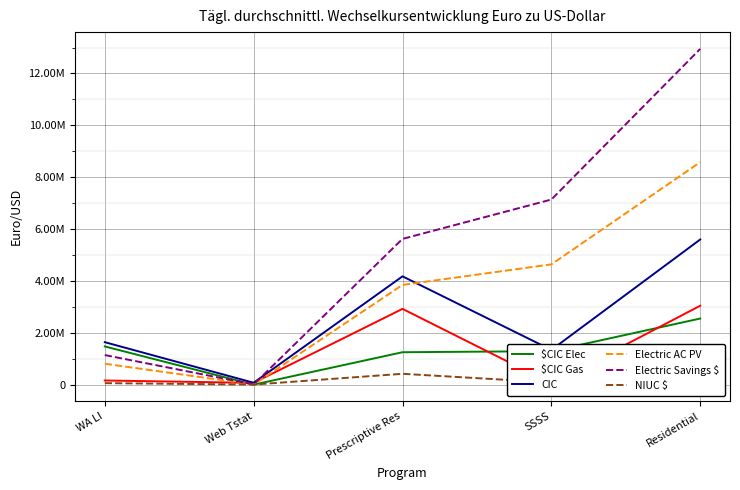

What is the minimum value for $CIC Gas?

48385